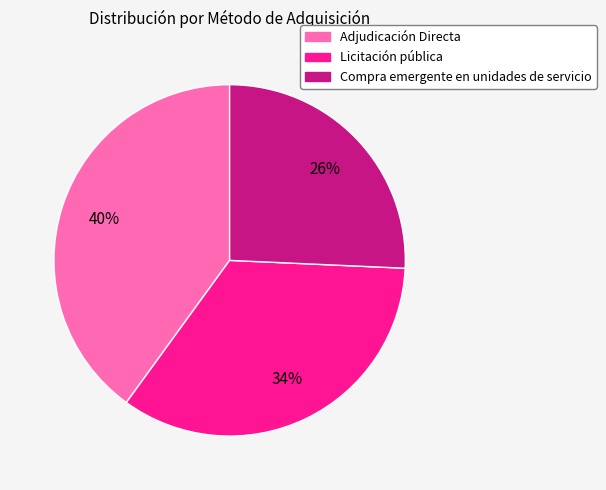

Between Compra emergente en unidades de servicio and Licitación pública, which is larger?

Licitación pública